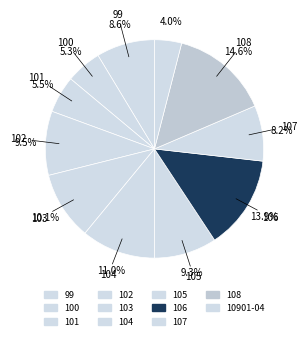

How many segments does this pie chart have?

11